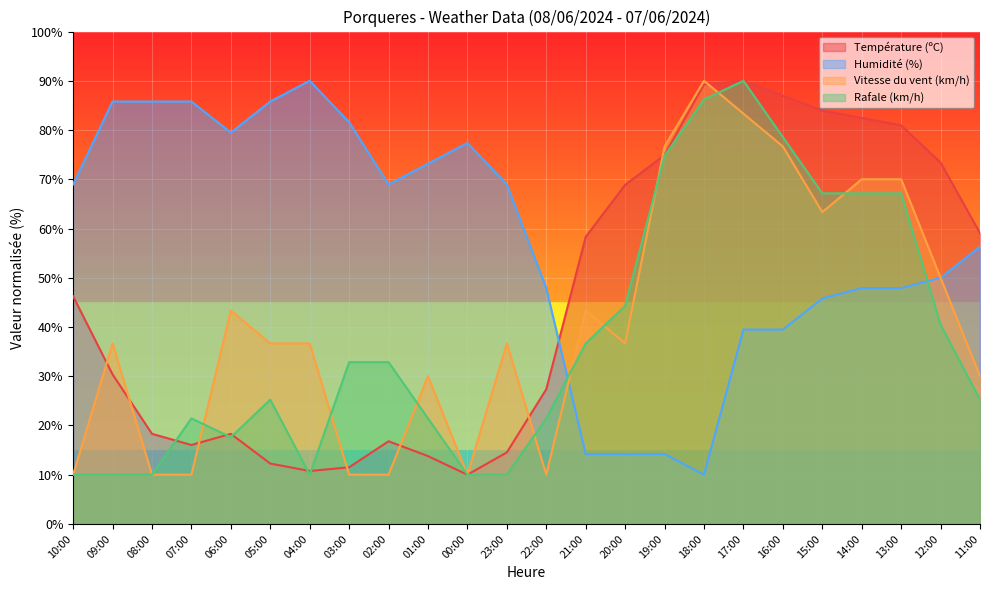

Count the number of categories in the chart.

24